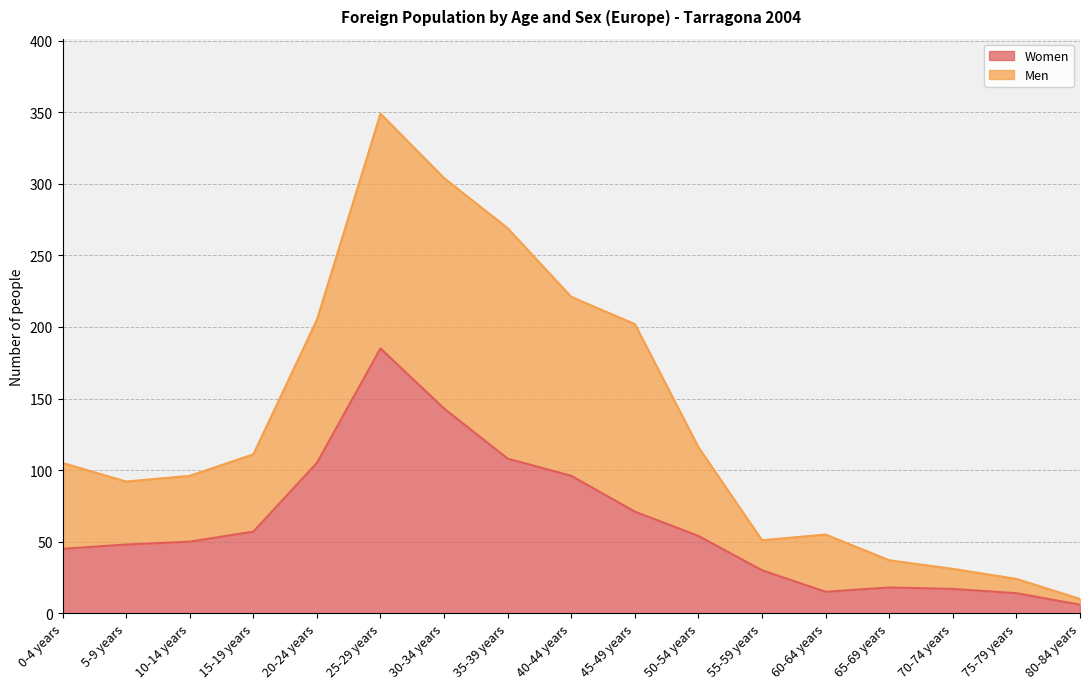

Reading left to right, extract all data points from this chart.

Women: 0-4 years=45	5-9 years=48	10-14 years=50	15-19 years=57	20-24 years=105	25-29 years=185	30-34 years=143	35-39 years=108	40-44 years=96	45-49 years=71	50-54 years=54	55-59 years=30	60-64 years=15	65-69 years=18	70-74 years=17	75-79 years=14	80-84 years=6
Men: 0-4 years=105	5-9 years=92	10-14 years=96	15-19 years=111	20-24 years=205	25-29 years=349	30-34 years=304	35-39 years=269	40-44 years=221	45-49 years=202	50-54 years=116	55-59 years=51	60-64 years=55	65-69 years=37	70-74 years=31	75-79 years=24	80-84 years=10